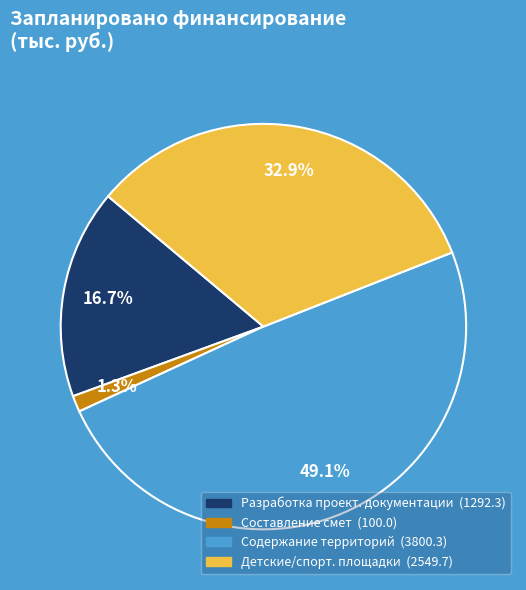

Is there a majority slice in this chart?

No